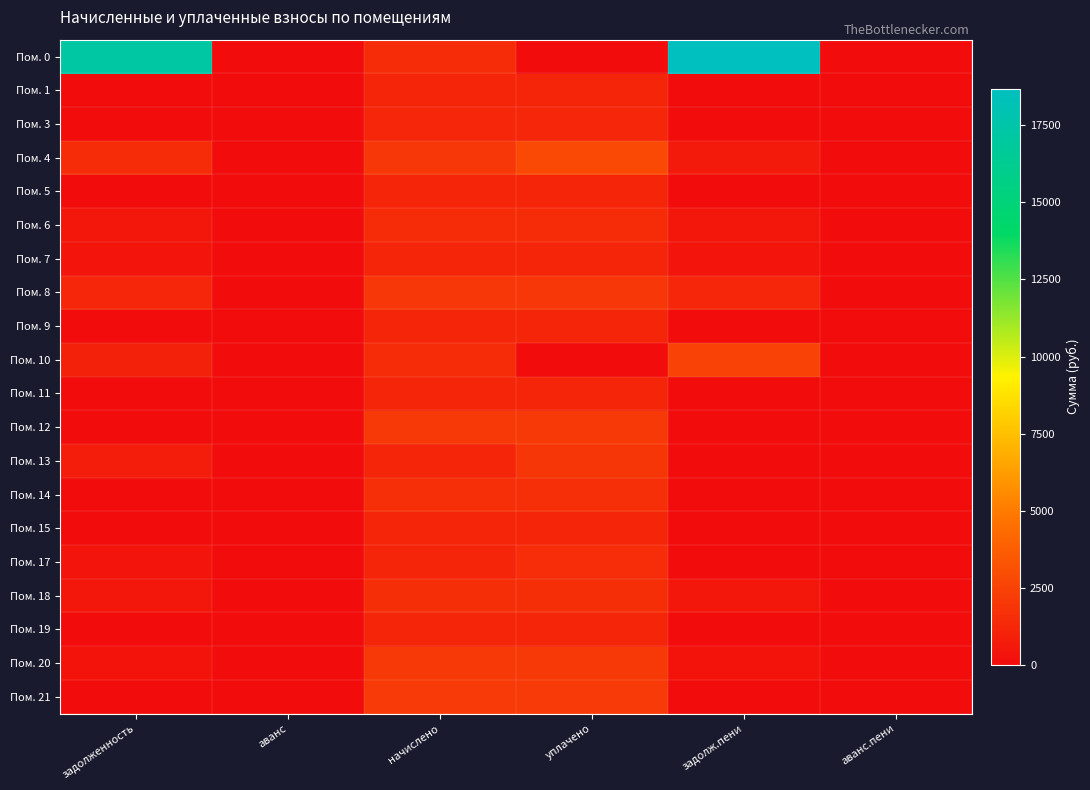

Reading left to right, list all the values displayed in this chart.

Пом. 0: задолженность=17198.9	аванс=0.0	начислено=1496.9	уплачено=0.0	задолж.пени=18695.8	аванс.пени=0.0
Пом. 1: задолженность=0.0	аванс=0.0	начислено=1143.0	уплачено=1143.0	задолж.пени=0.0	аванс.пени=0.0
Пом. 3: задолженность=0.0	аванс=0.0	начислено=1187.2	уплачено=1187.2	задолж.пени=0.0	аванс.пени=0.0
Пом. 4: задолженность=1478.6	аванс=0.0	начислено=1957.8	уплачено=2783.8	задолж.пени=652.6	аванс.пени=0.0
Пом. 5: задолженность=0.0	аванс=0.0	начислено=1139.3	уплачено=1139.3	задолж.пени=0.0	аванс.пени=0.0
Пом. 6: задолженность=499.0	аванс=0.0	начислено=1496.9	уплачено=1496.9	задолж.пени=499.0	аванс.пени=0.0
Пом. 7: задолженность=385.9	аванс=0.0	начислено=1157.7	уплачено=1157.7	задолж.пени=385.9	аванс.пени=0.0
Пом. 8: задолженность=1176.1	аванс=0.0	начислено=1994.7	уплачено=1991.5	задолж.пени=1179.3	аванс.пени=0.0
Пом. 9: задолженность=0.0	аванс=0.0	начислено=1135.6	уплачено=1135.6	задолж.пени=0.0	аванс.пени=0.0
Пом. 10: задолженность=983.2	аванс=0.0	начислено=1474.8	уплачено=0.0	задолж.пени=2458.0	аванс.пени=0.0
Пом. 11: задолженность=0.0	аванс=0.0	начислено=1165.1	уплачено=1165.1	задолж.пени=0.0	аванс.пени=0.0
Пом. 12: задолженность=0.0	аванс=0.0	начислено=2061.0	уплачено=2061.0	задолж.пени=0.0	аванс.пени=0.0
Пом. 13: задолженность=762.0	аванс=0.0	начислено=1143.0	уплачено=1905.0	задолж.пени=0.0	аванс.пени=0.0
Пом. 14: задолженность=0.0	аванс=0.0	начислено=1581.7	уплачено=1581.7	задолж.пени=0.0	аванс.пени=0.0
Пом. 15: задолженность=0.0	аванс=0.0	начислено=1150.3	уплачено=1150.3	задолж.пени=0.0	аванс.пени=0.0
Пом. 17: задолженность=382.2	аванс=0.0	начислено=1146.7	уплачено=1528.9	задолж.пени=0.0	аванс.пени=0.0
Пом. 18: задолженность=516.2	аванс=0.0	начислено=1548.5	уплачено=1548.5	задолж.пени=516.2	аванс.пени=0.0
Пом. 19: задолженность=0.0	аванс=0.0	начислено=1143.0	уплачено=1143.0	задолж.пени=0.0	аванс.пени=0.0
Пом. 20: задолженность=331.8	аванс=0.0	начислено=2064.7	уплачено=2061.7	задолж.пени=334.8	аванс.пени=0.0
Пом. 21: задолженность=0.0	аванс=0.0	начислено=2083.2	уплачено=2083.2	задолж.пени=0.0	аванс.пени=0.0